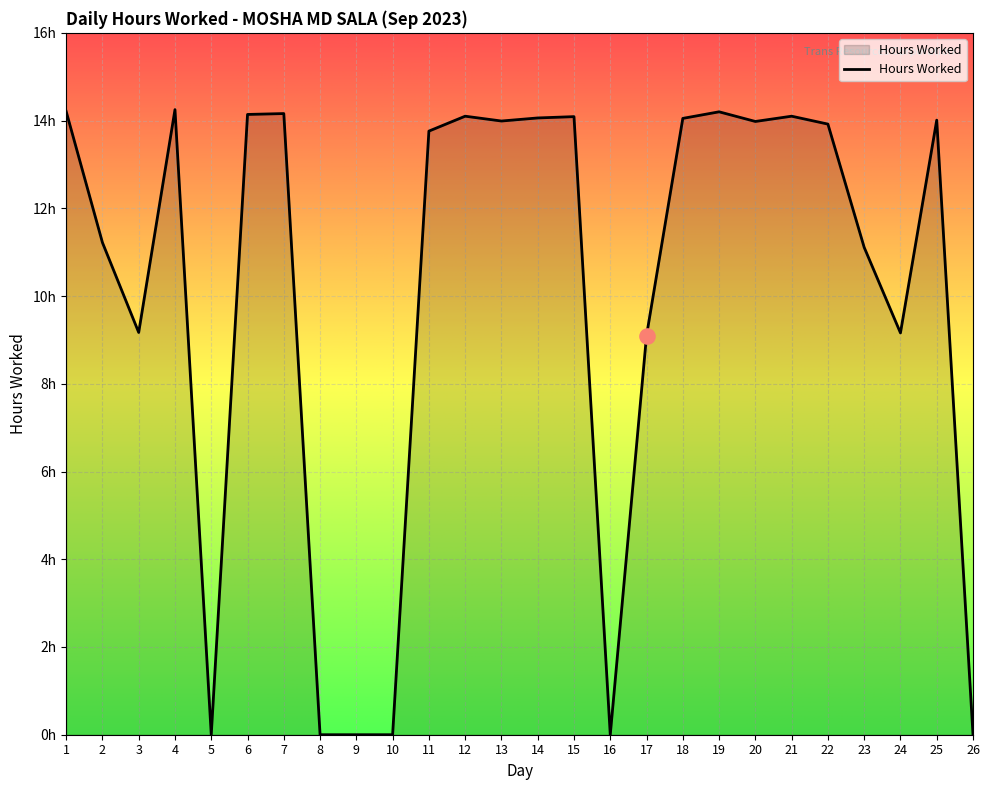

Between 2 and 3, which is larger?

2